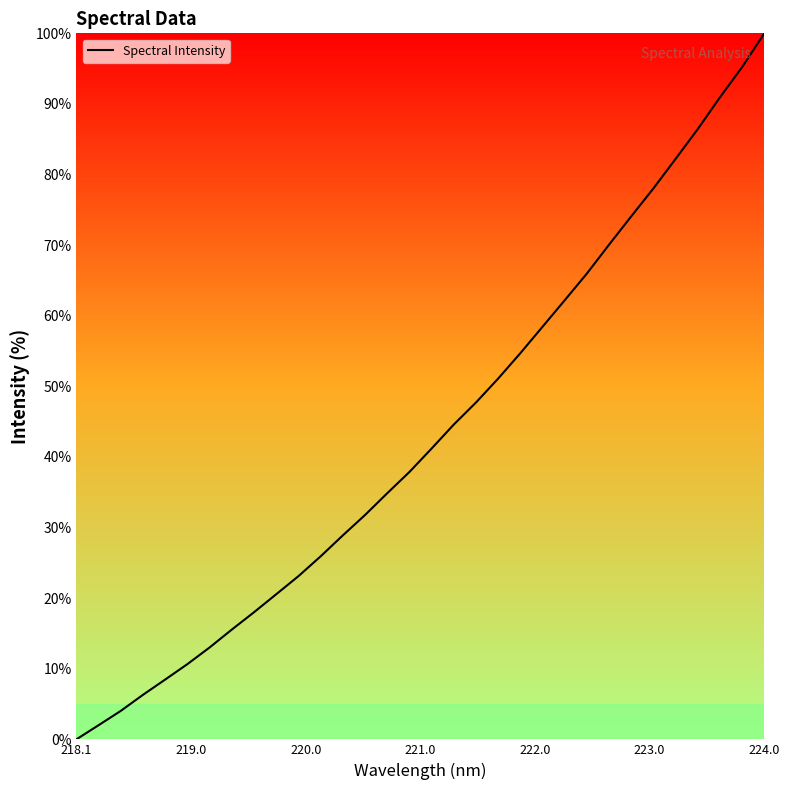

How many lines are shown in the chart?

1